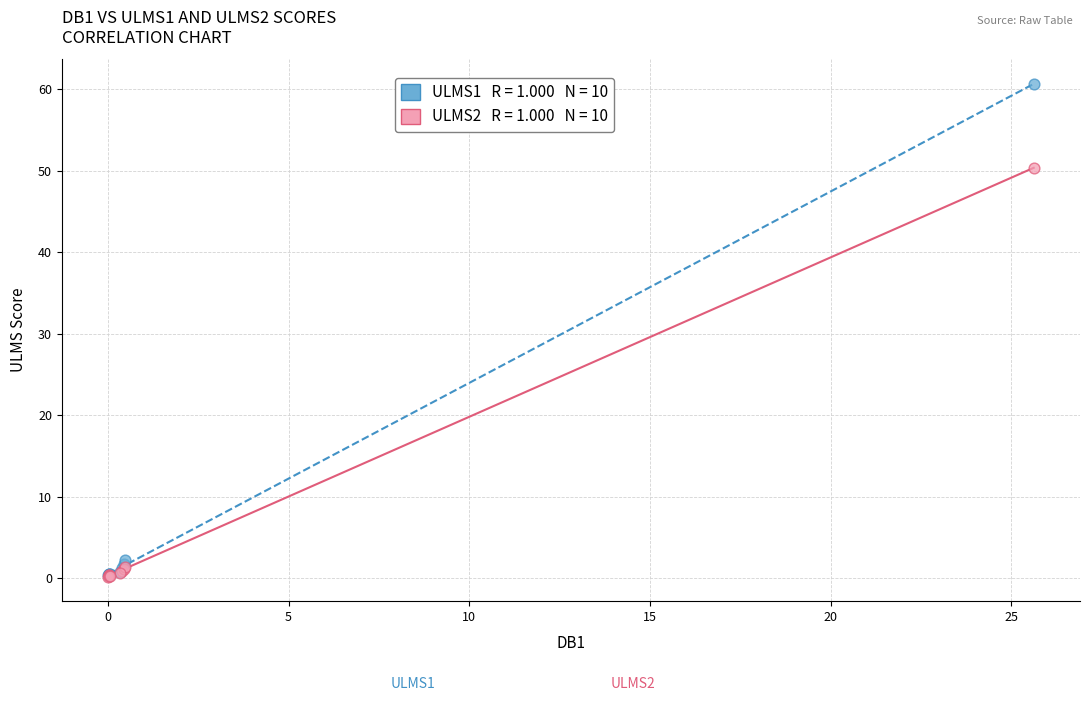

Across all series, what Y value is closest to 30?

50.4